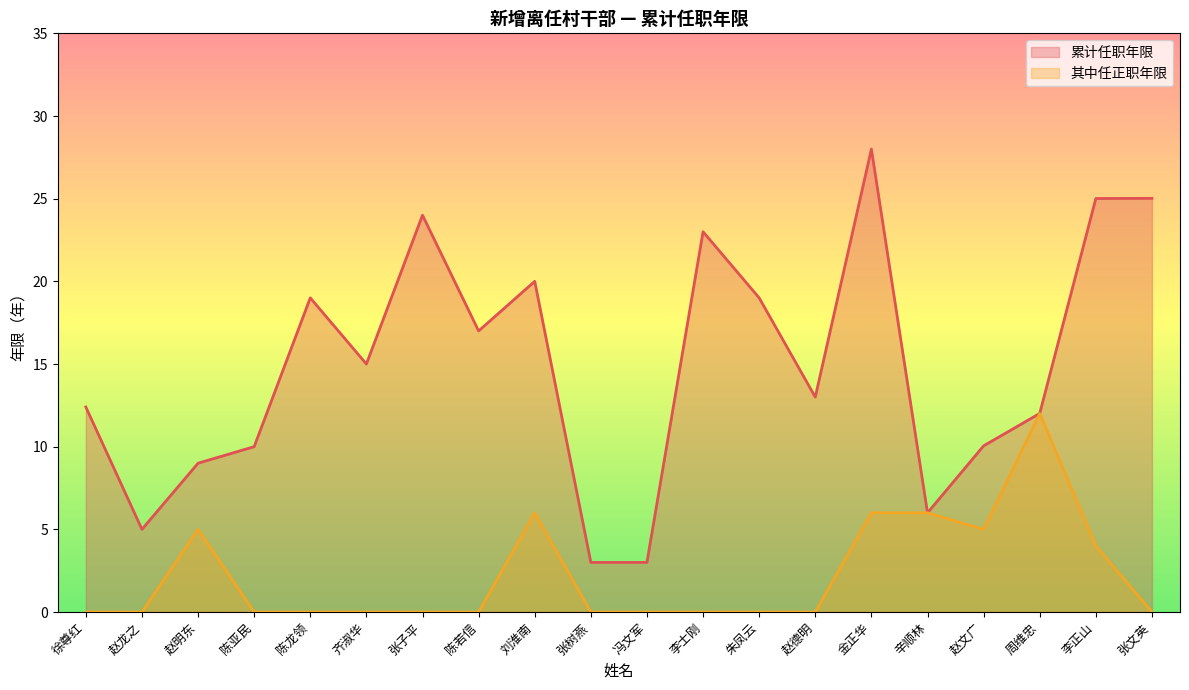

List the labels in order of 其中任正职年限 value, largest first.

周维忠, 刘淮南, 金正华, 辛顺林, 赵明东, 赵文广, 李正山, 徐尊红, 赵龙之, 陈亚民, 陈龙领, 齐淑华, 张子平, 陈若信, 张树燕, 冯文军, 李士刚, 朱凤云, 赵德明, 张文英